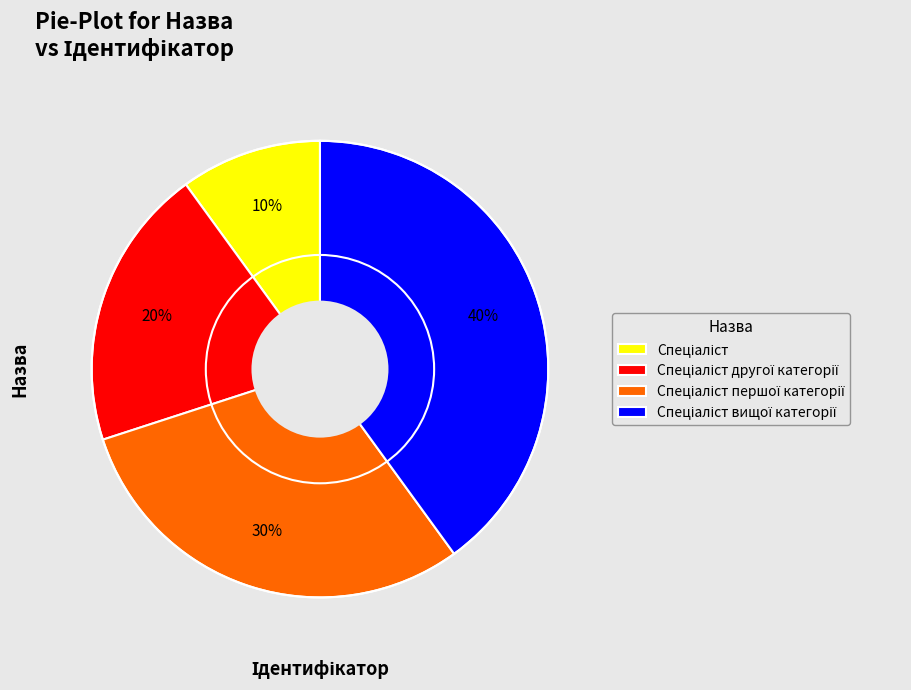

Is there any slice that represents more than half of the pie?

No